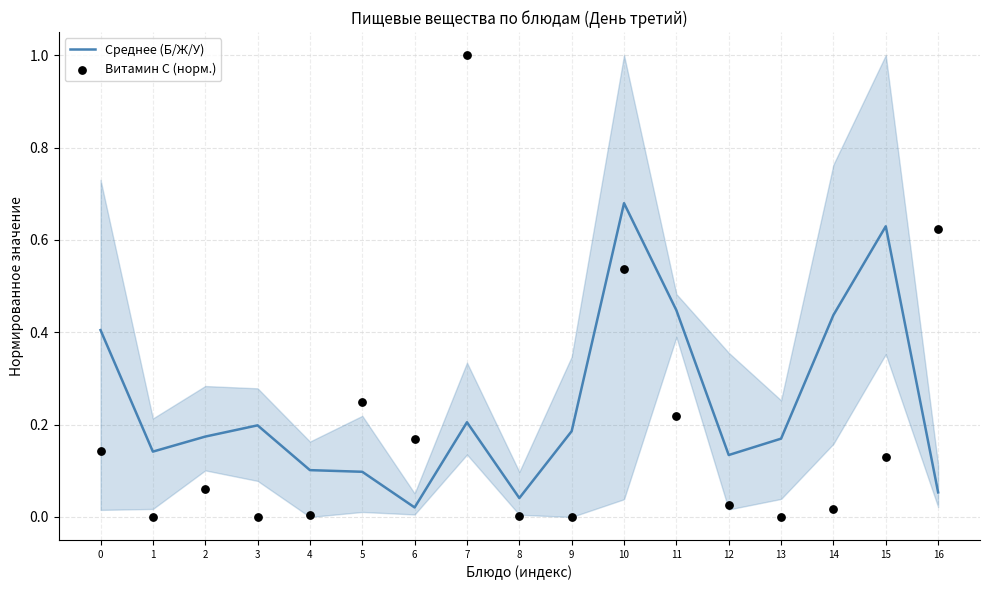

At which category is the sum across all series the highest?

10